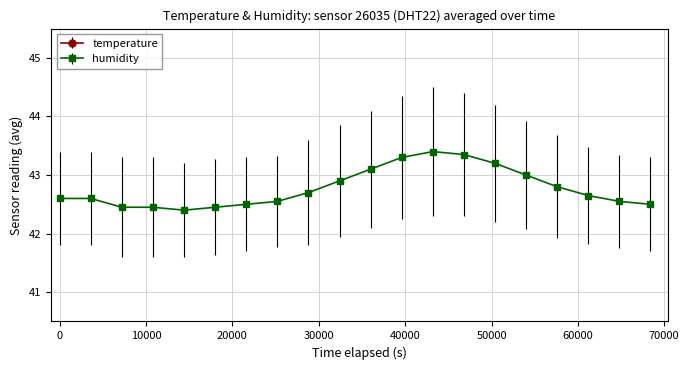

Is this an area chart (filled region under the line)?

No